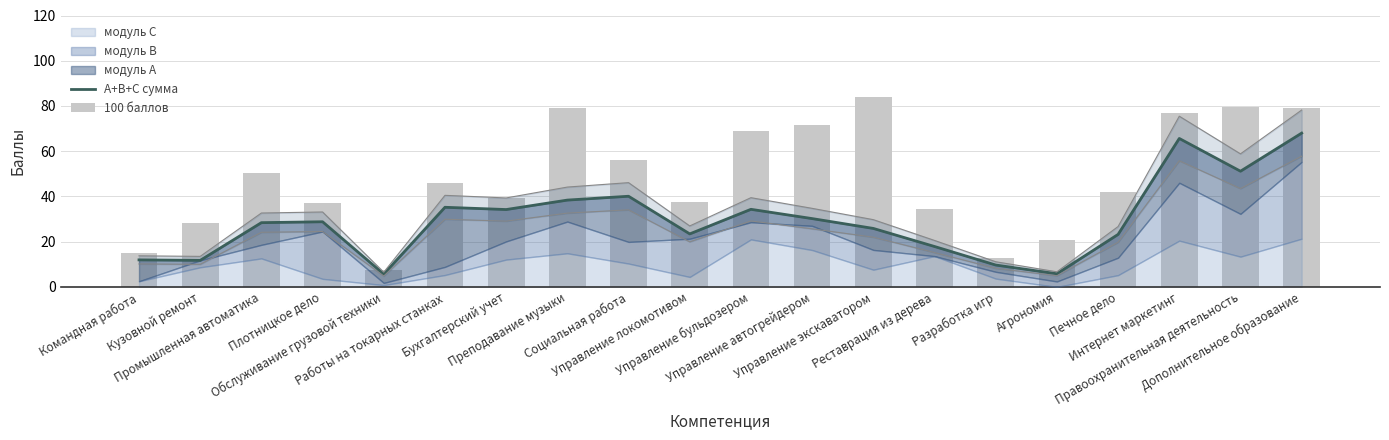

At which label is 100 баллов closest to 45?

Работы на токарных станках